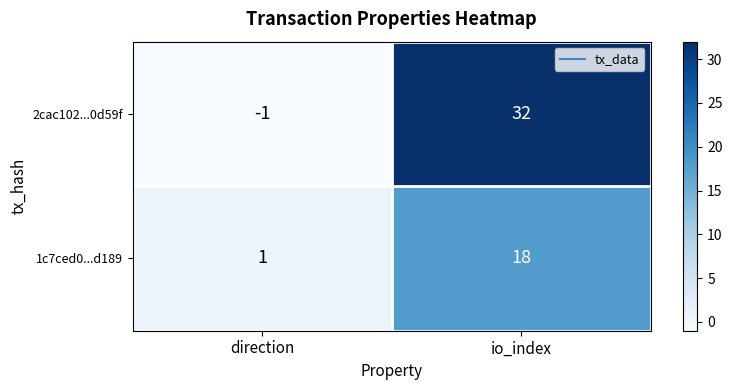

Which series has the largest range (max minus min)?

2cac102...0d59f